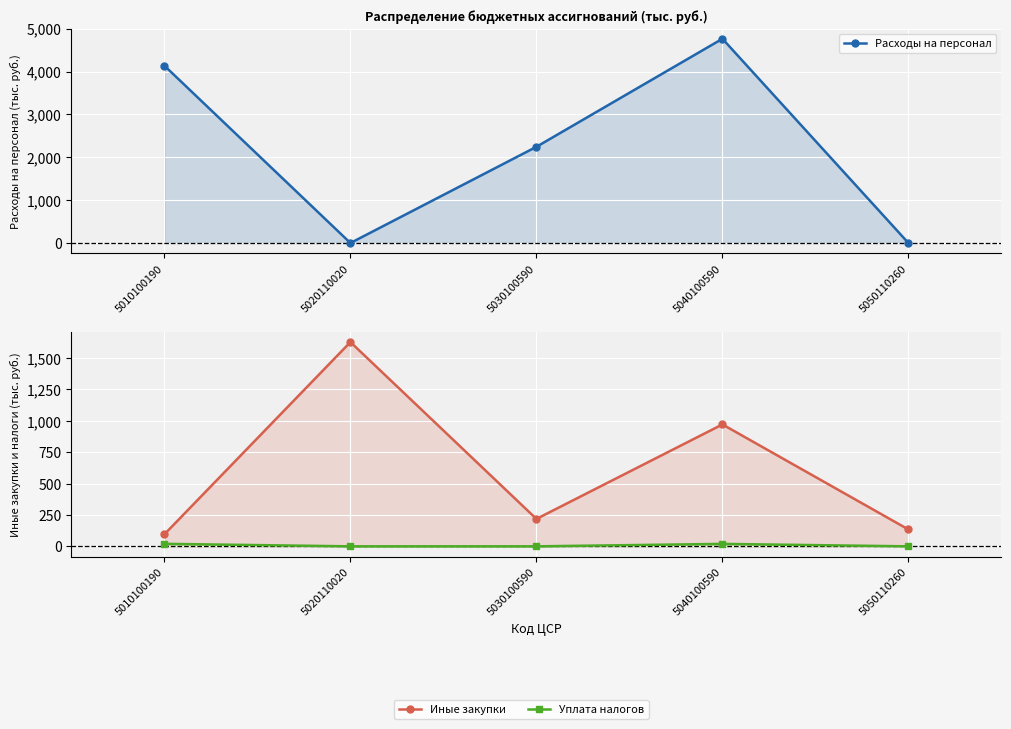

Reading right to left, what are all the values shown in this chart?

Расходы на персонал: 5050110260=0.0	5040100590=4765.2	5030100590=2244.6	5020110020=0.0	5010100190=4136.4
Иные закупки: 5050110260=134.4	5040100590=971.2	5030100590=218.5	5020110020=1627.1	5010100190=96.0
Уплата налогов: 5050110260=0.0	5040100590=19.5	5030100590=0.0	5020110020=0.0	5010100190=20.0